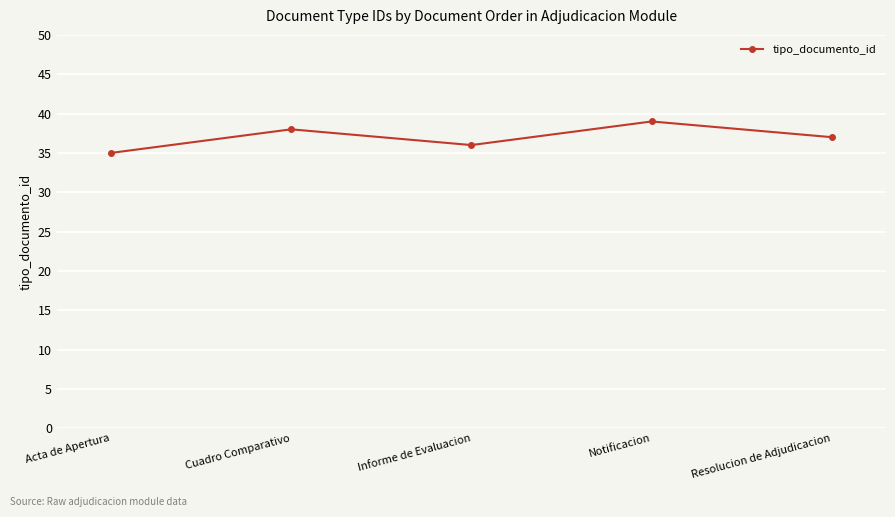

True or false: the data has more than 0 interior local peaks.

True